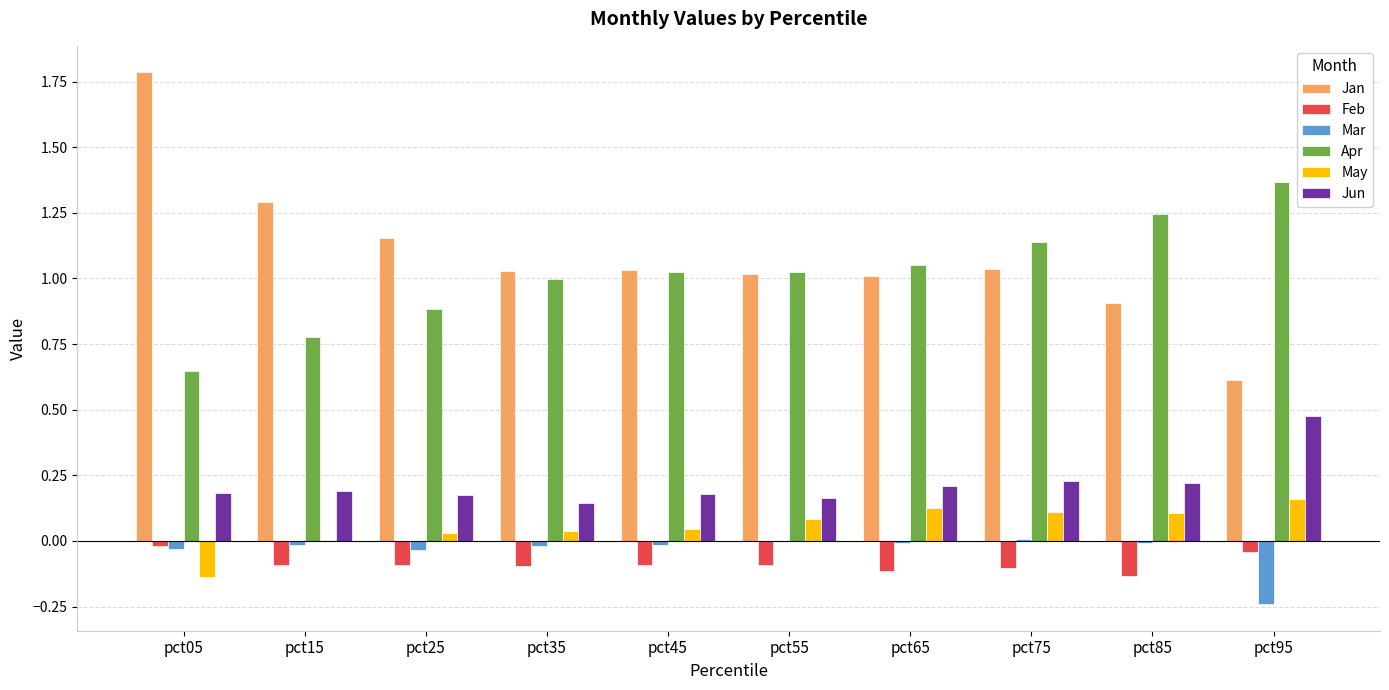

What is the maximum value shown in the chart?

1.8